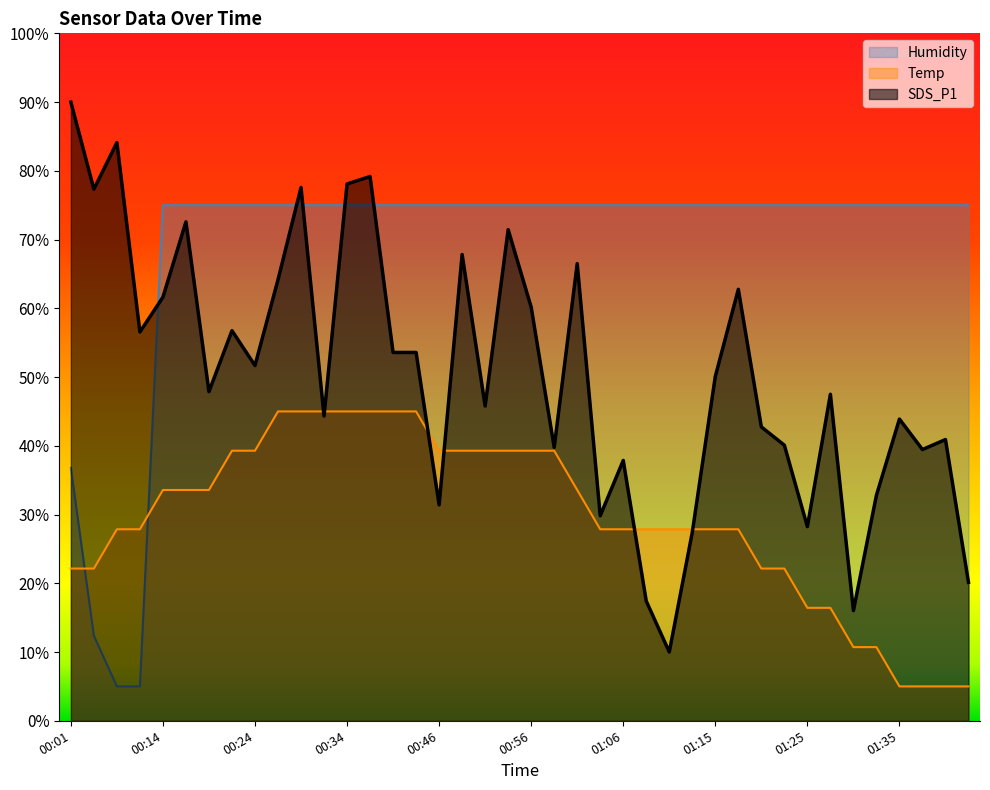

Reading left to right, what are all the values shown in this chart?

SDS_P1: 90.0	77.3	84.1	56.6	61.6	72.6	47.9	56.7	51.7	64.2	77.6	44.3	78.1	79.2	53.6	53.6	31.4	67.8	45.8	71.4	60.2	39.8	66.5	29.8	37.9	17.4	10.0	27.4	50.1	62.8	42.7	40.1	28.2	47.5	16.0	32.8	43.9	39.5	40.9	20.1
Temp: 22.1	22.1	27.9	27.9	33.6	33.6	33.6	39.3	39.3	45.0	45.0	45.0	45.0	45.0	45.0	45.0	39.3	39.3	39.3	39.3	39.3	39.3	33.6	27.9	27.9	27.9	27.9	27.9	27.9	27.9	22.1	22.1	16.4	16.4	10.7	10.7	5.0	5.0	5.0	5.0
Humidity: 36.8	12.4	5.0	5.0	75.0	75.0	75.0	75.0	75.0	75.0	75.0	75.0	75.0	75.0	75.0	75.0	75.0	75.0	75.0	75.0	75.0	75.0	75.0	75.0	75.0	75.0	75.0	75.0	75.0	75.0	75.0	75.0	75.0	75.0	75.0	75.0	75.0	75.0	75.0	75.0